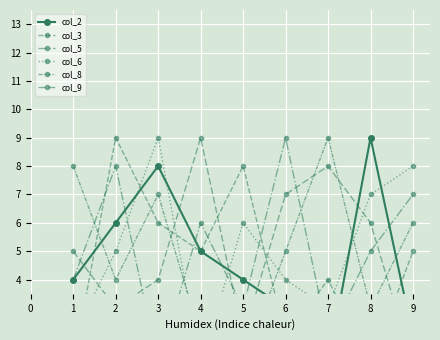

Between which two adjacent categories do col_6 and col_2 first intersect?

2 and 3